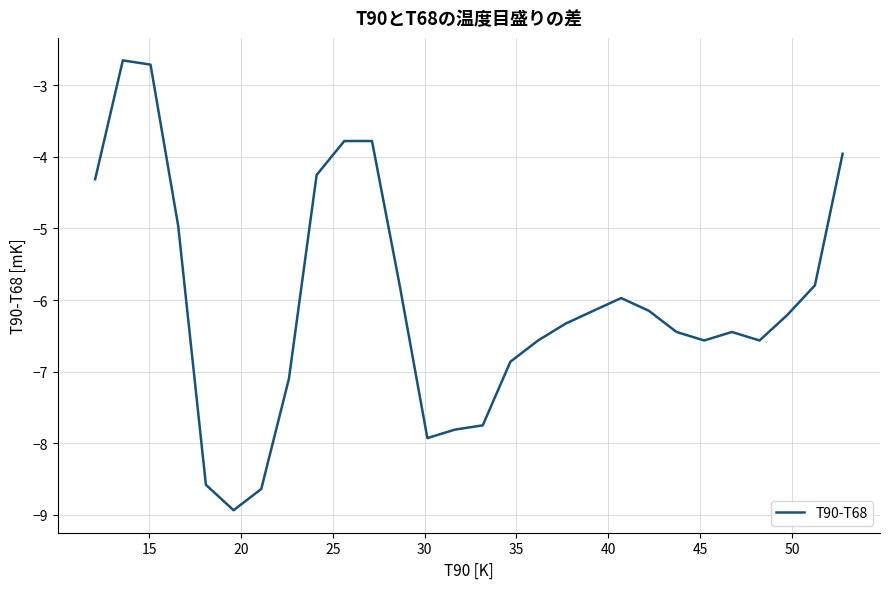

What is the maximum value shown in the chart?

-2.7